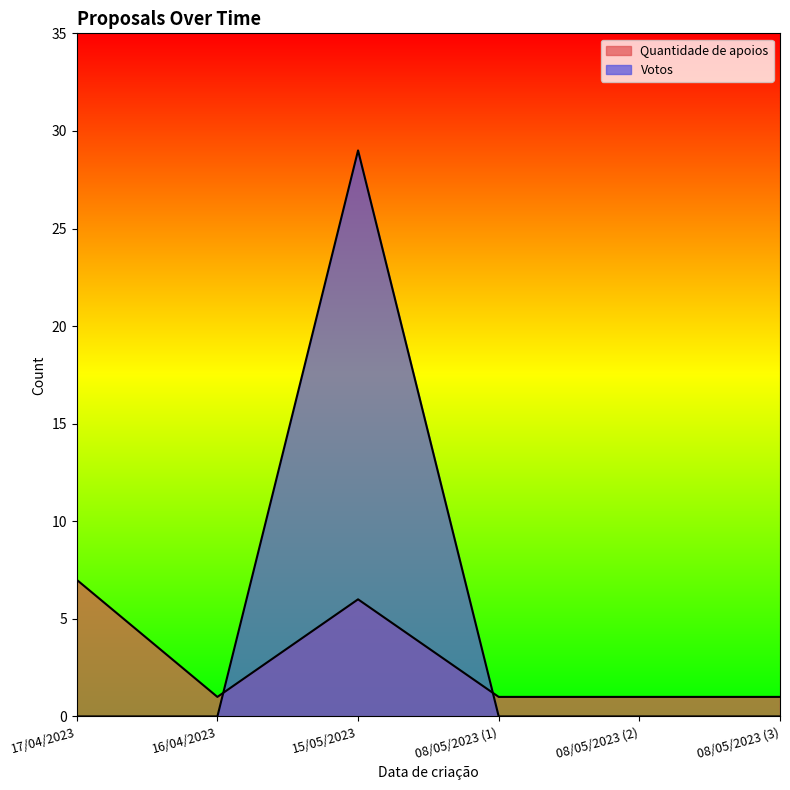

Reading left to right, transcribe all the data shown in this chart.

Quantidade de apoios: 7	1	6	1	1	1
Votos: 0	0	29	0	0	0